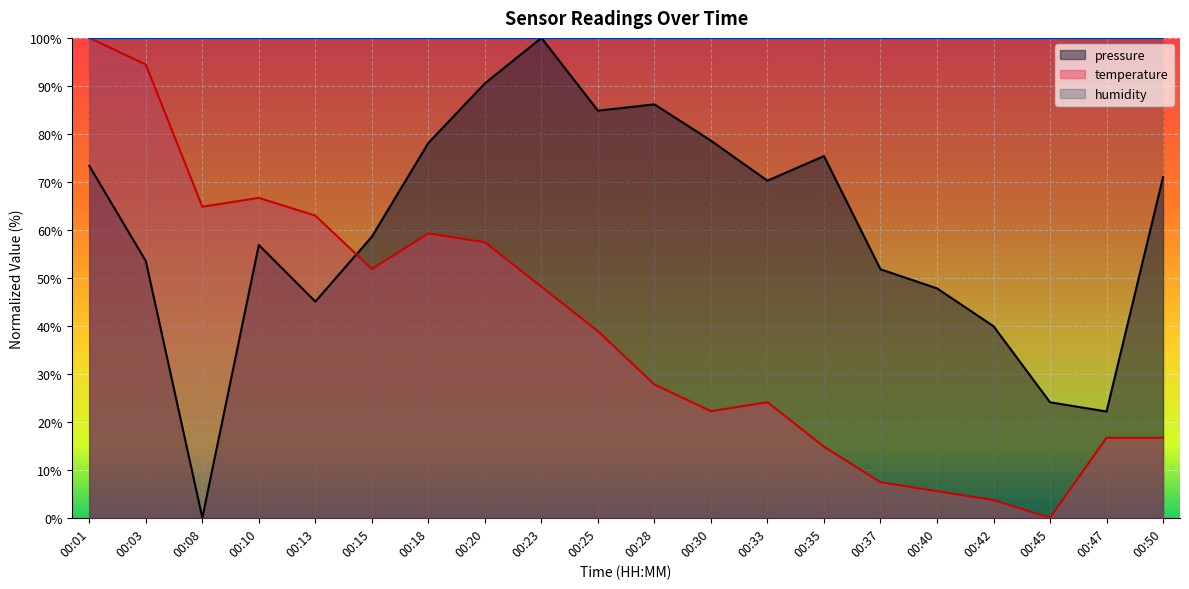

Which series has the widest spread of values?

pressure